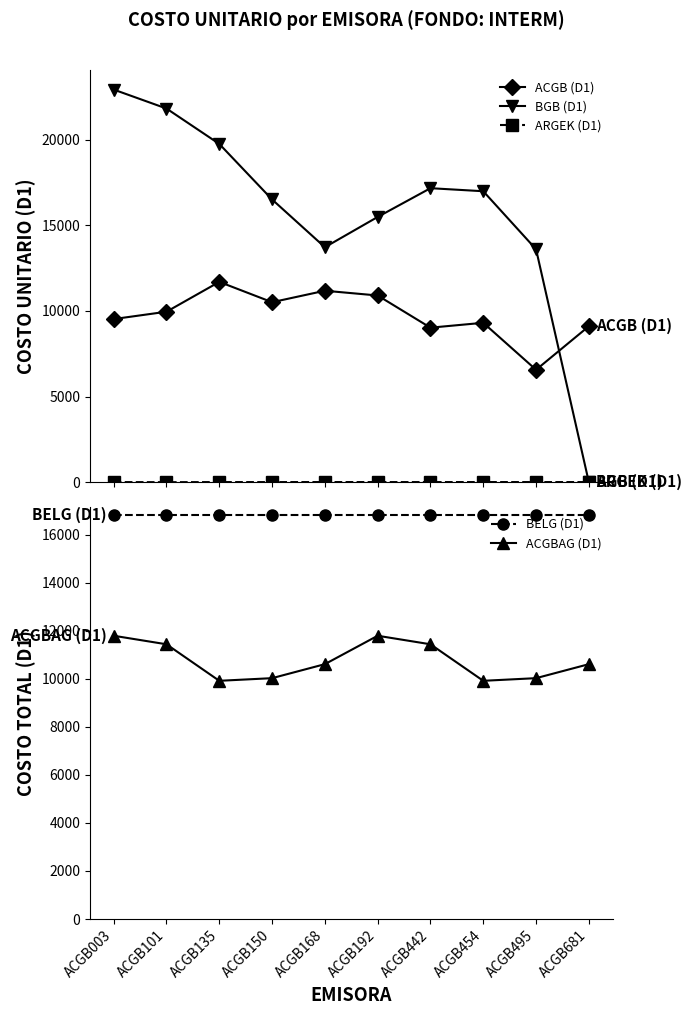

True or false: BGB (D1) has more than 0 interior local peaks.

True